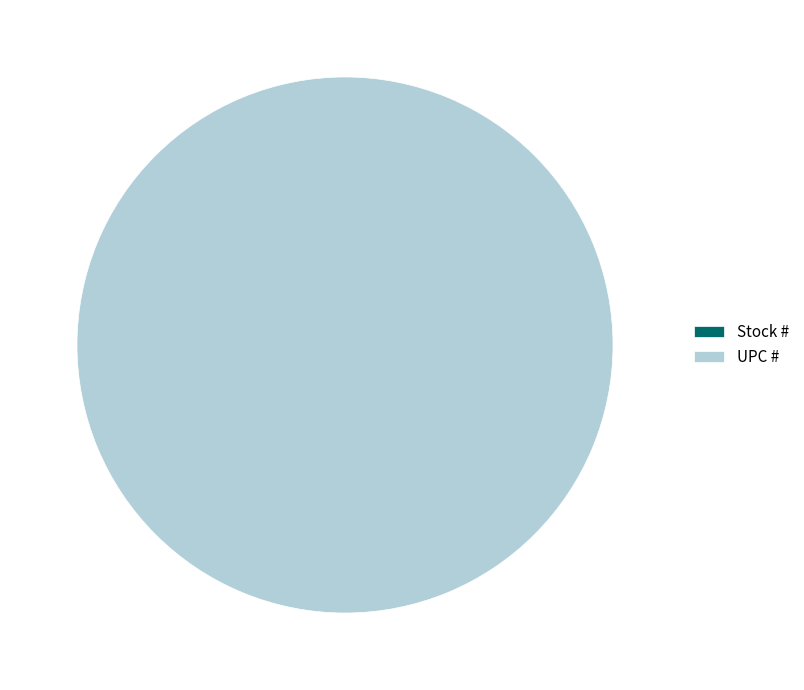

To the nearest percent, what is the difference between the UPC # and Stock # slice percentages?

100%